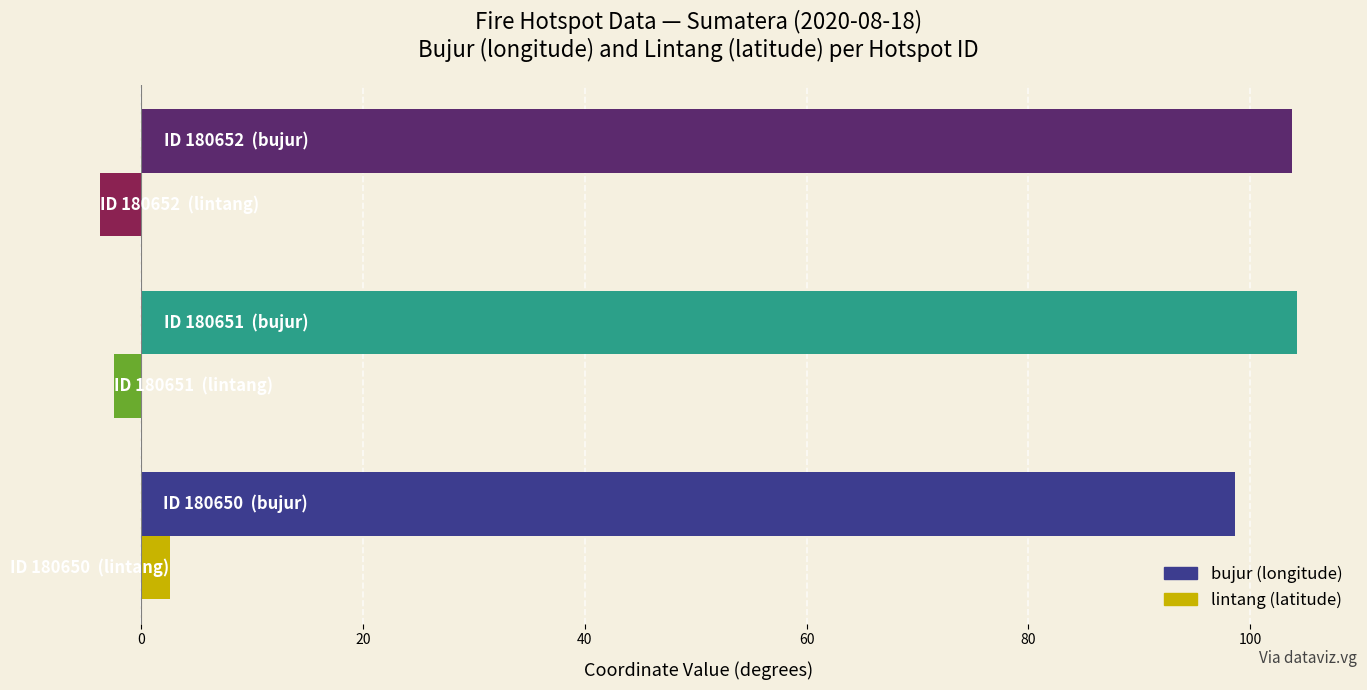

What is the minimum value shown in the chart?

-3.7